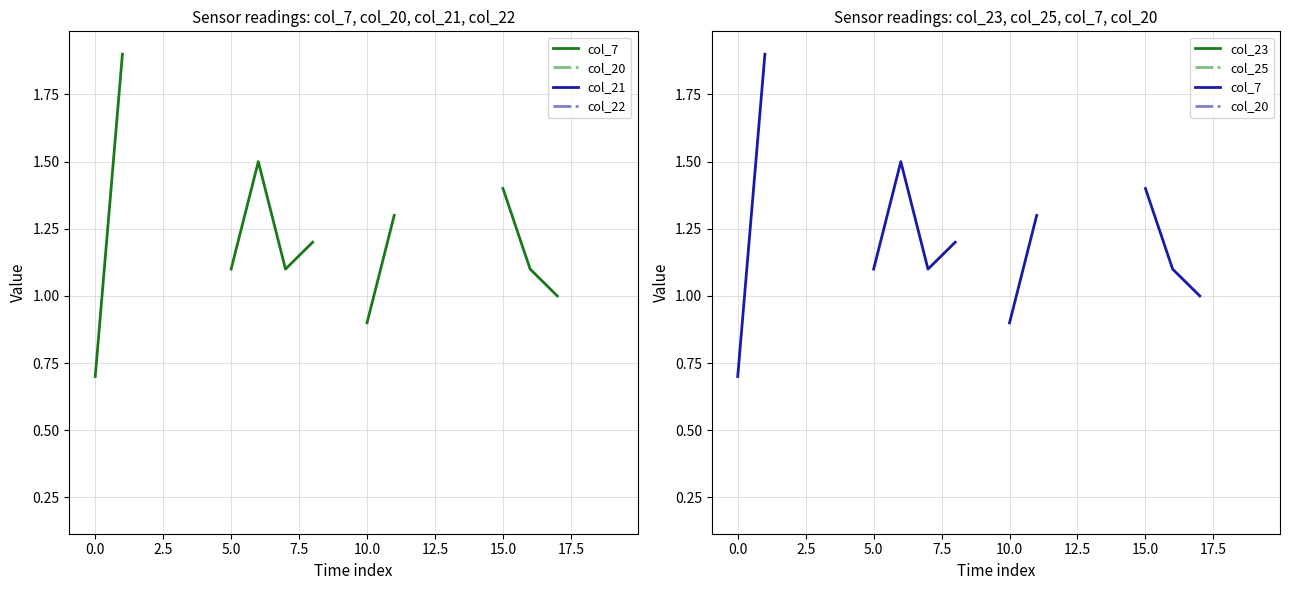

What value does the col_20 series have at 12?

1.1